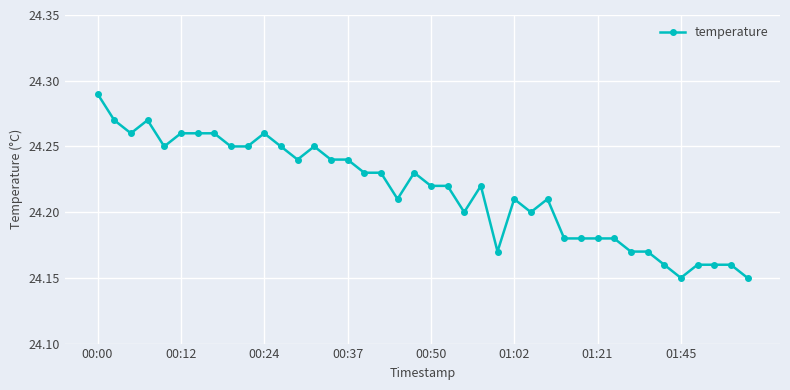

How many values are between 24 and 25?

40